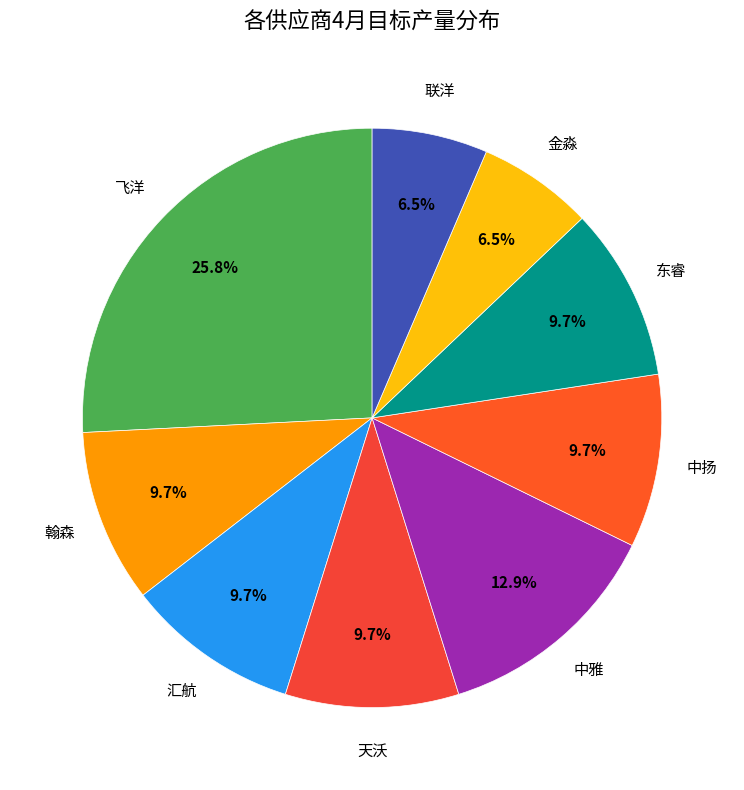

What portion of the pie excludes 金淼?

93.5%